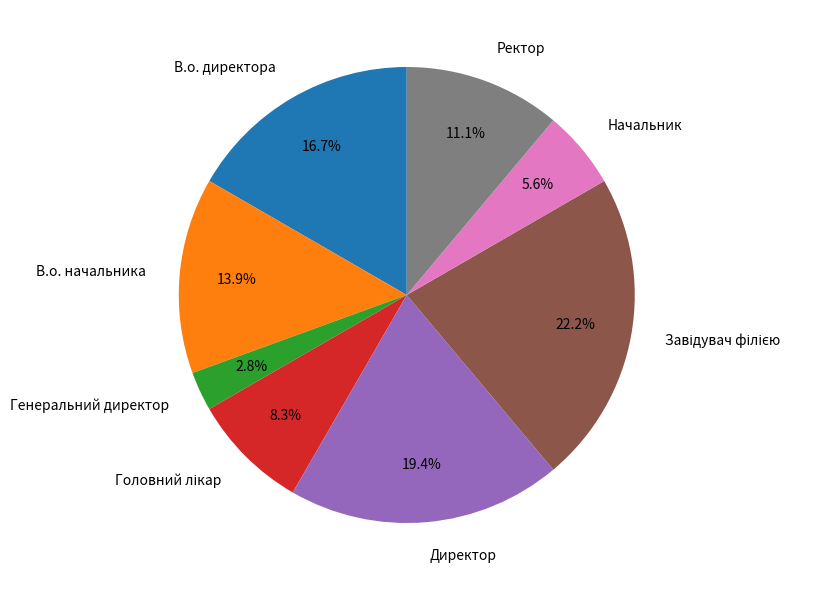

Between Начальник and В.о. начальника, which is larger?

В.о. начальника